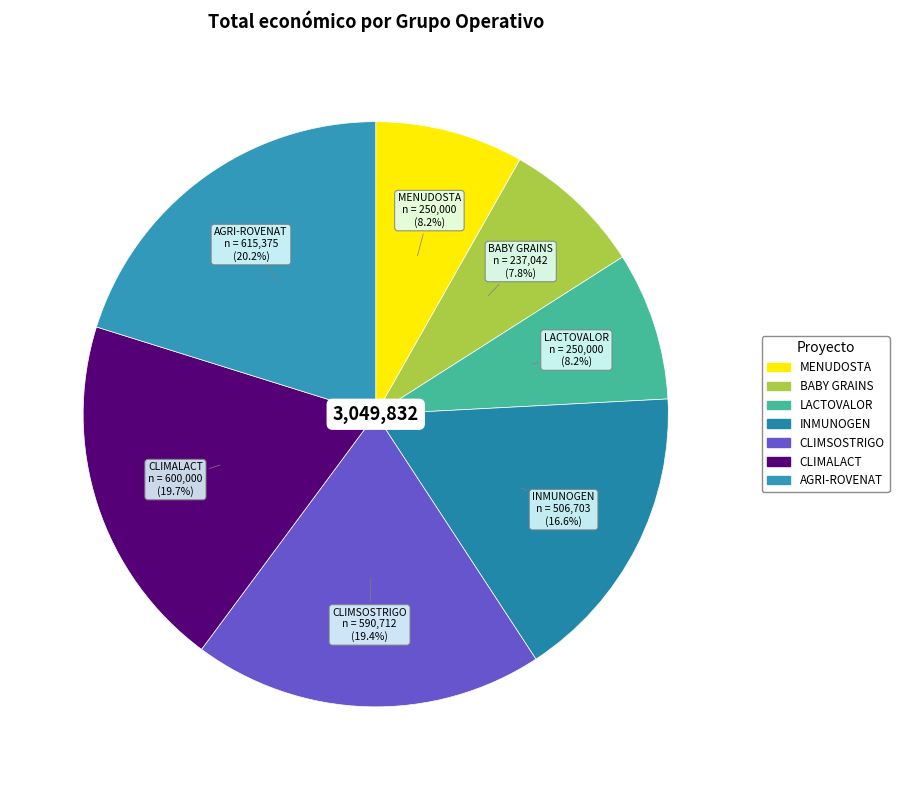

What is the largest slice in the pie chart?

AGRI-ROVENAT